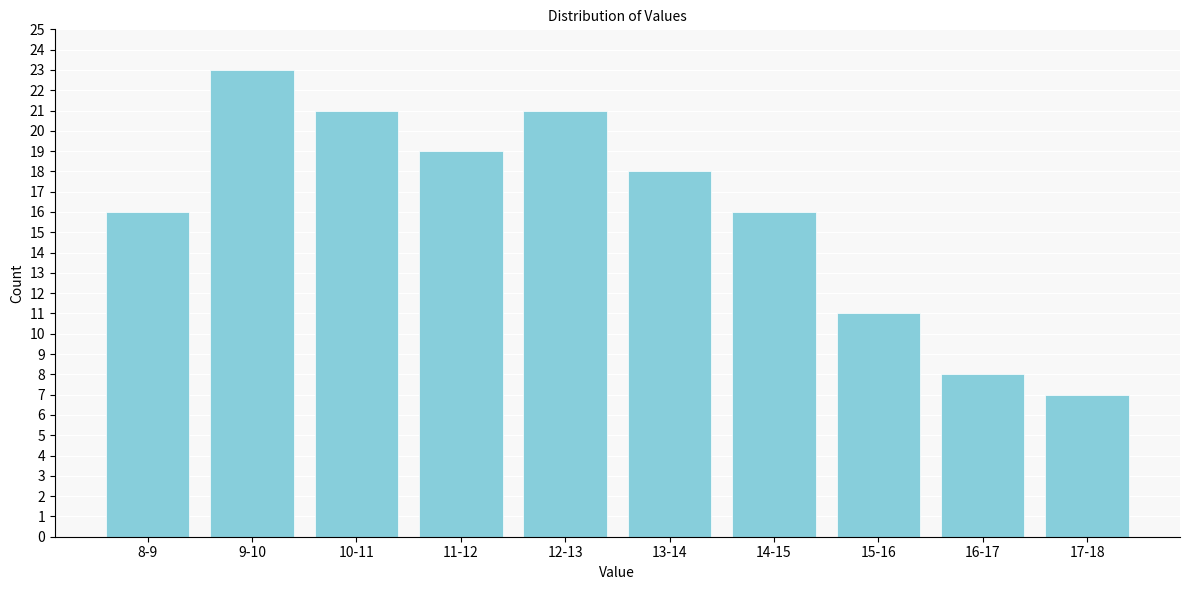

Reading left to right, what are all the values shown in this chart?

8-9=16	9-10=23	10-11=21	11-12=19	12-13=21	13-14=18	14-15=16	15-16=11	16-17=8	17-18=7